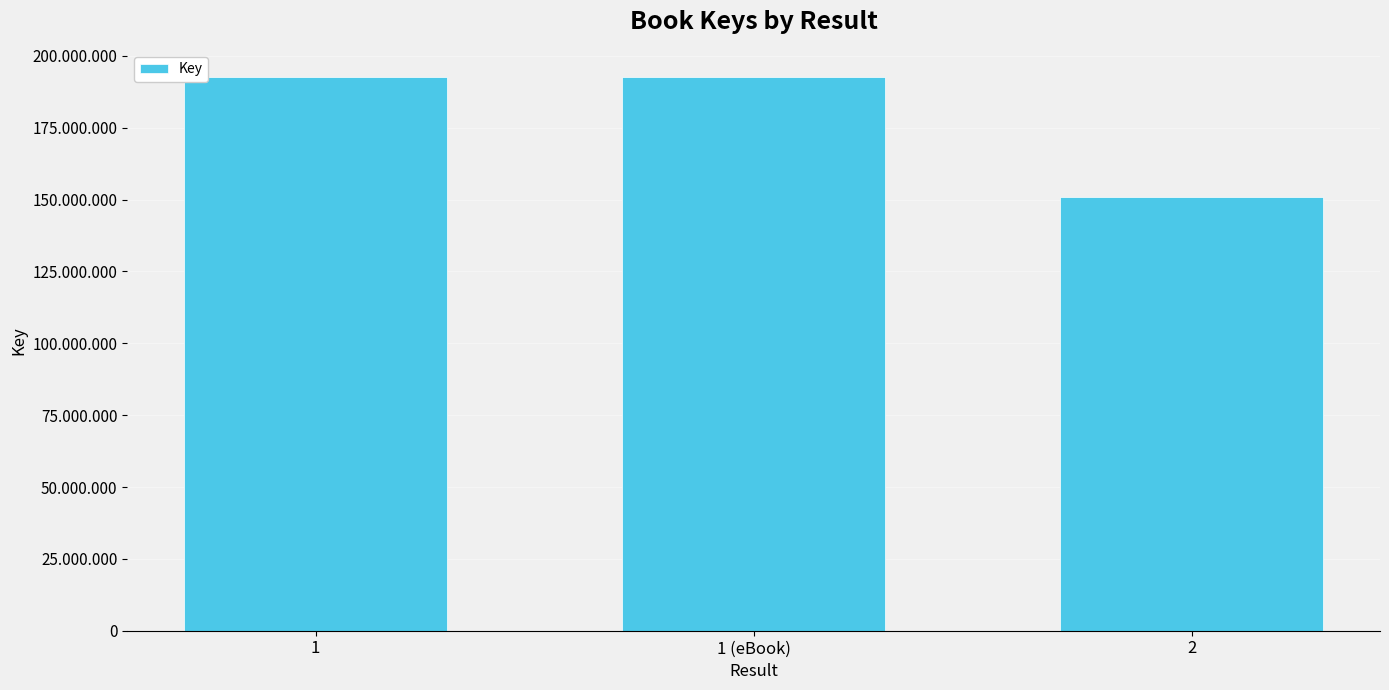

What is the approximate value at 1, to the nearest 100?

192466200